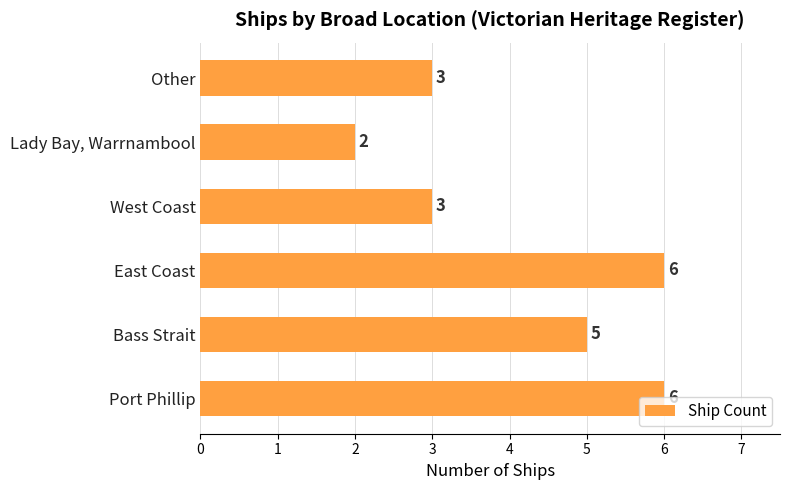

Approximately how many times larger is the value at West Coast compared to Other?

1.0